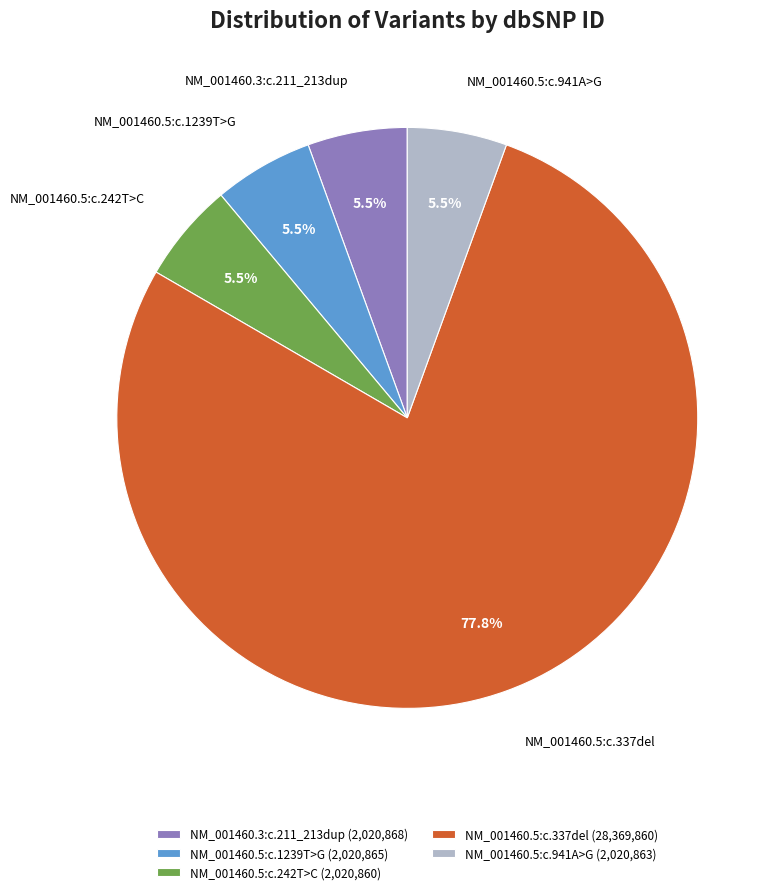

Is NM_001460.5:c.337del the majority of the pie?

Yes